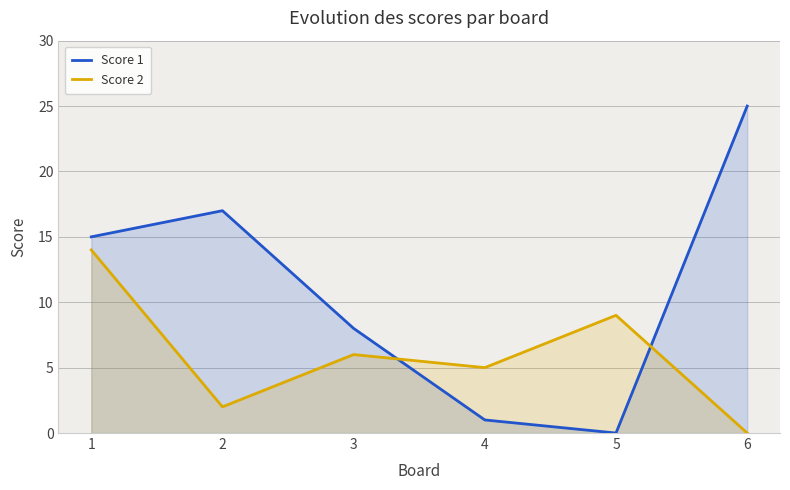

What are all the series names shown in the legend?

Score 1, Score 2